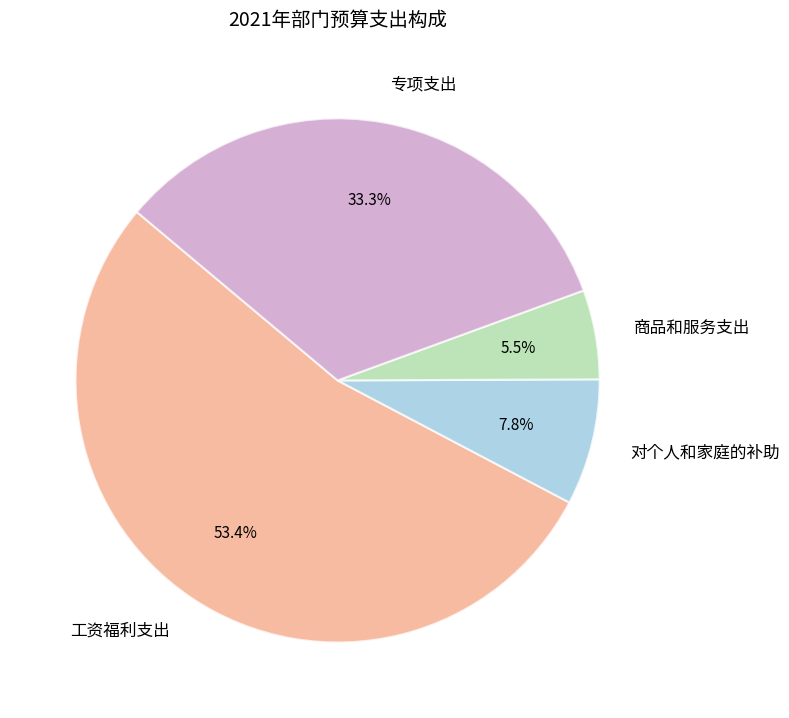

To the nearest percent, what portion does 专项支出 represent?

33%